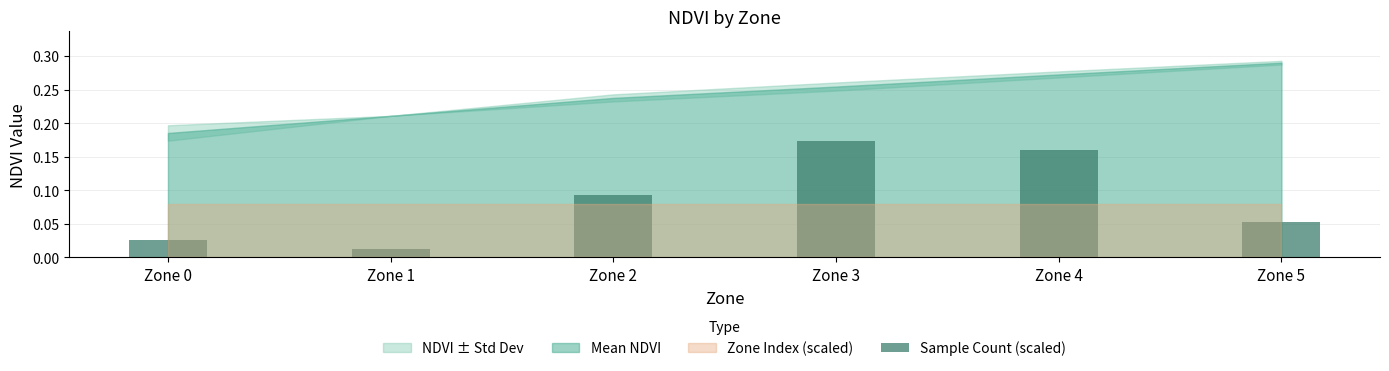

How many categories are shown in the chart?

6